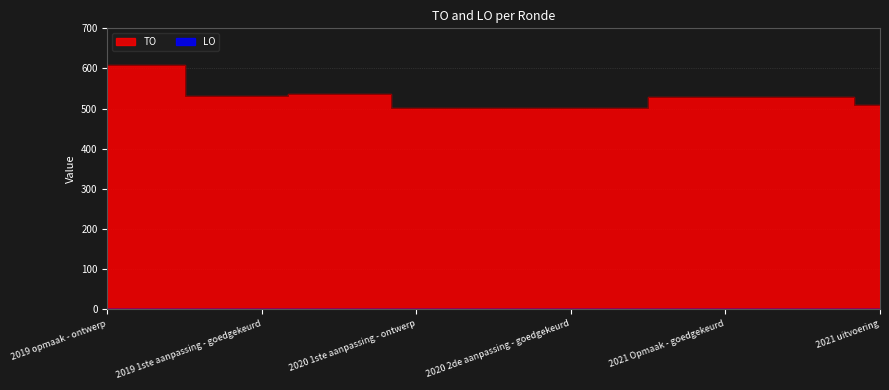

True or false: the data shows 537 at 2020 Opmaak - ontwerp.

True